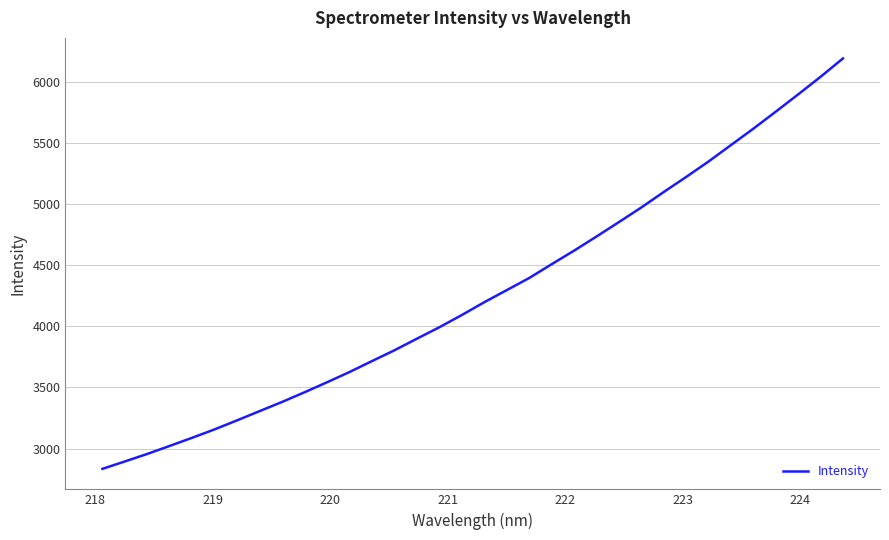

What is the minimum value shown in the chart?

2833.8